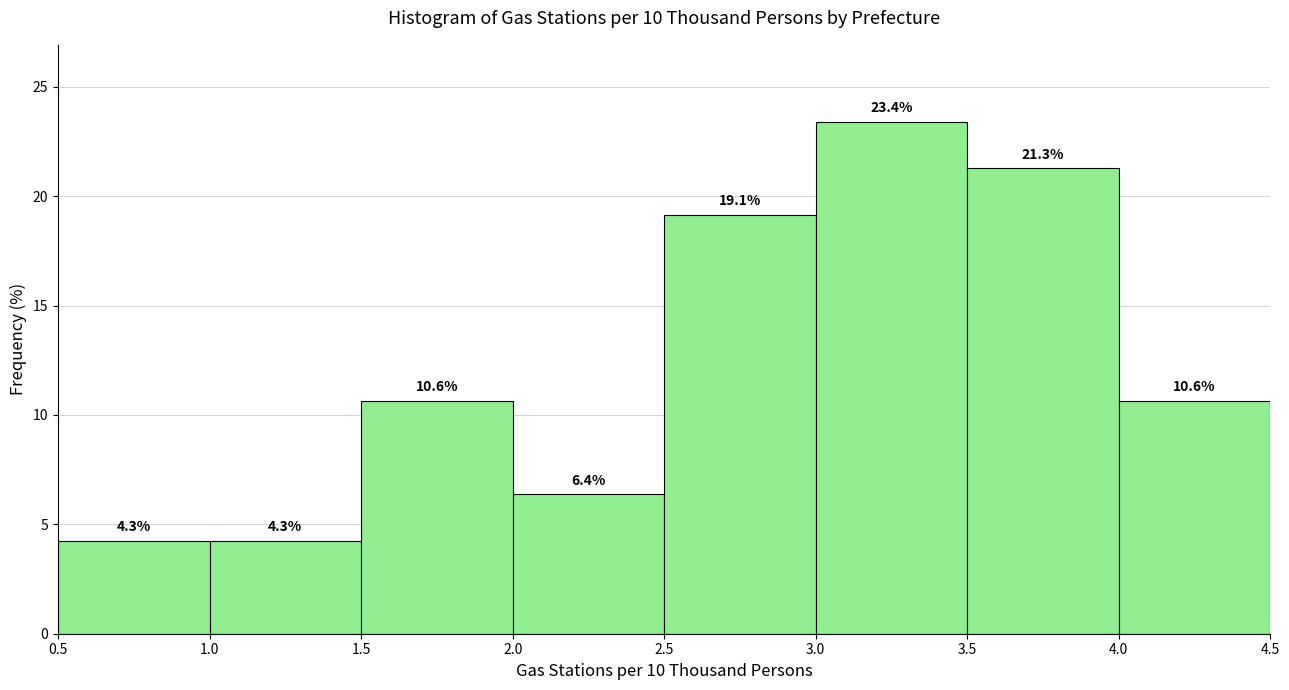

Which range on the x-axis has the tallest bar?

3.0 to 3.5